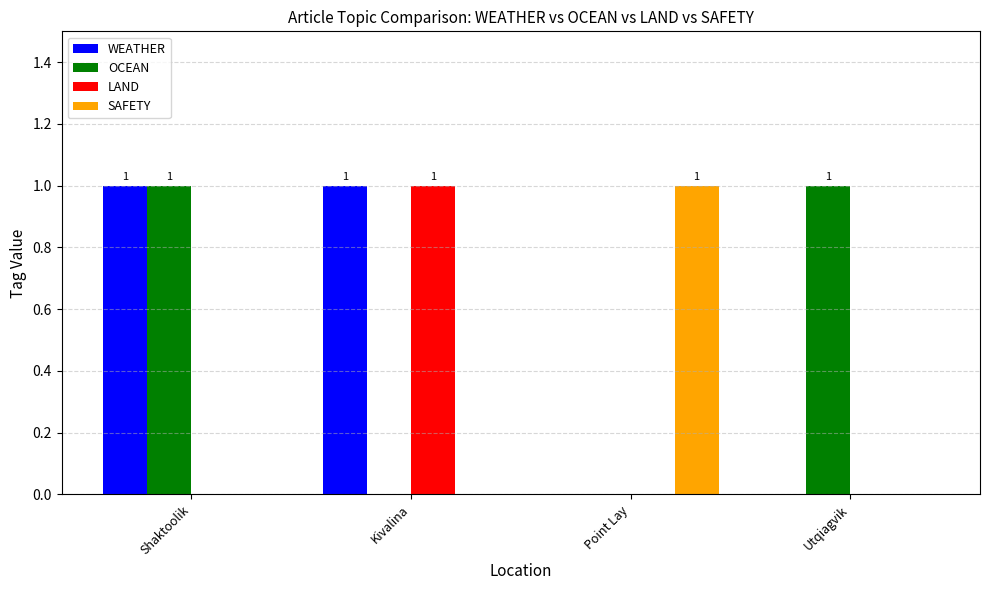

Between Shaktoolik and Utqiagvik, which series saw the biggest shift?

WEATHER